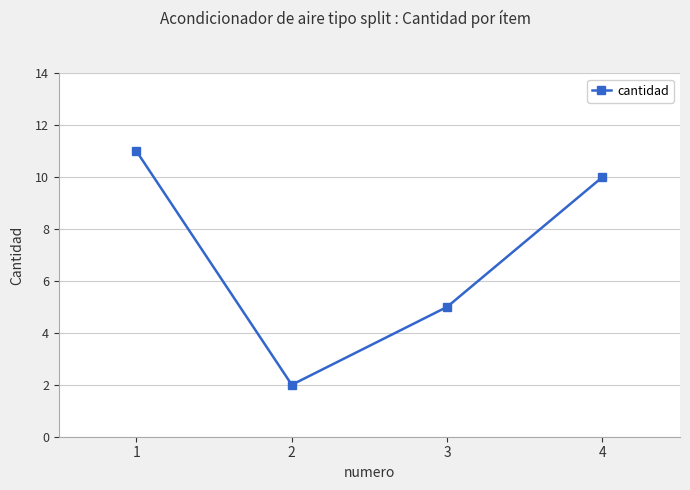

Reading left to right, list all the values displayed in this chart.

1=11	2=2	3=5	4=10